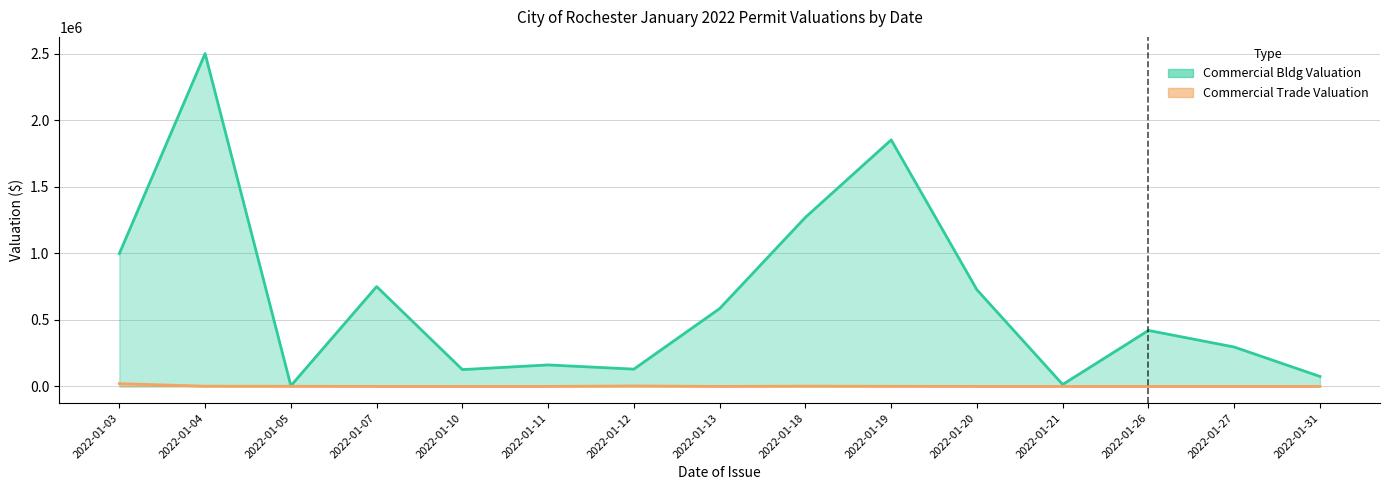

What is the value of the Commercial Bldg Valuation (line) point at the 13th from the left?

420500